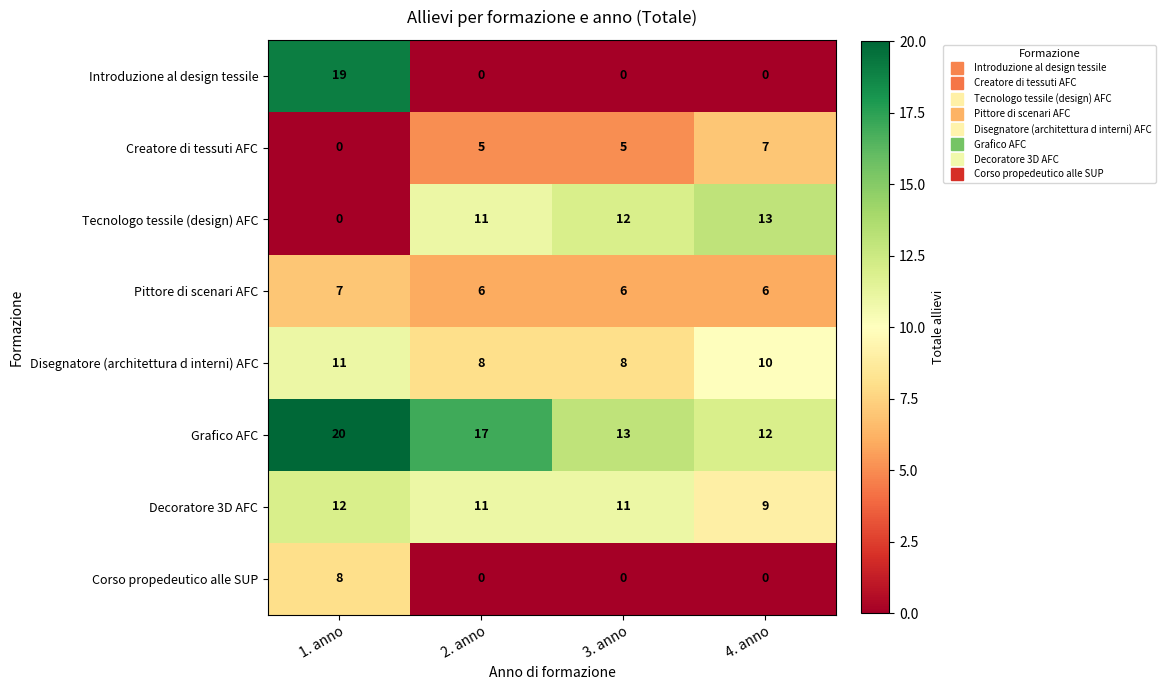

Which series changed the most between 1. anno and 2. anno?

Introduzione al design tessile